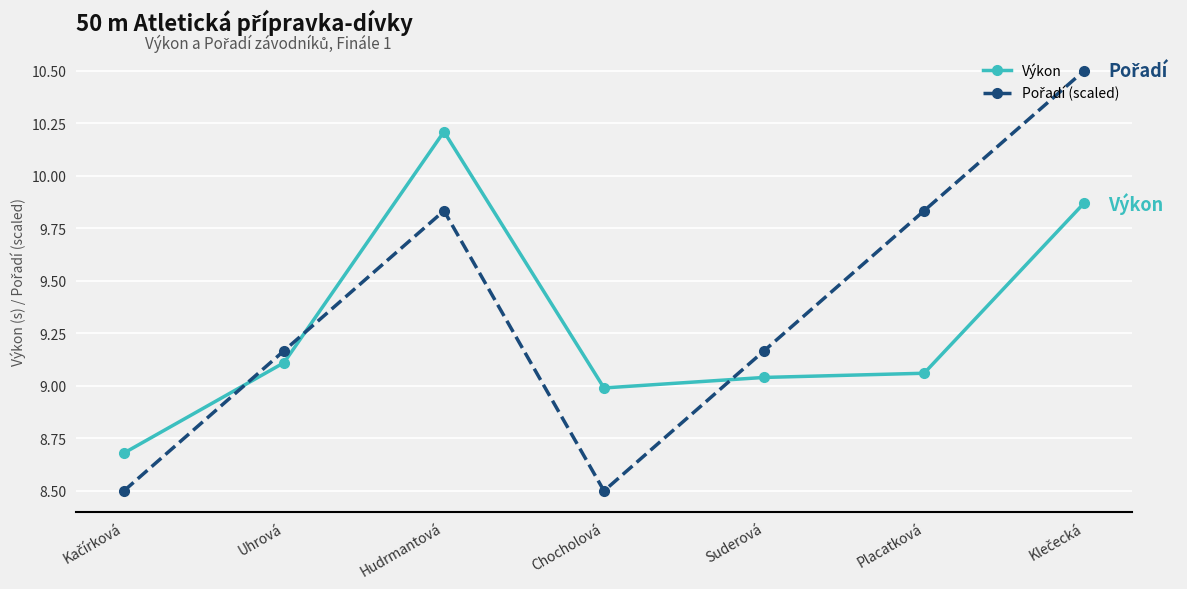

What is the sum of all Výkon values?

65.0